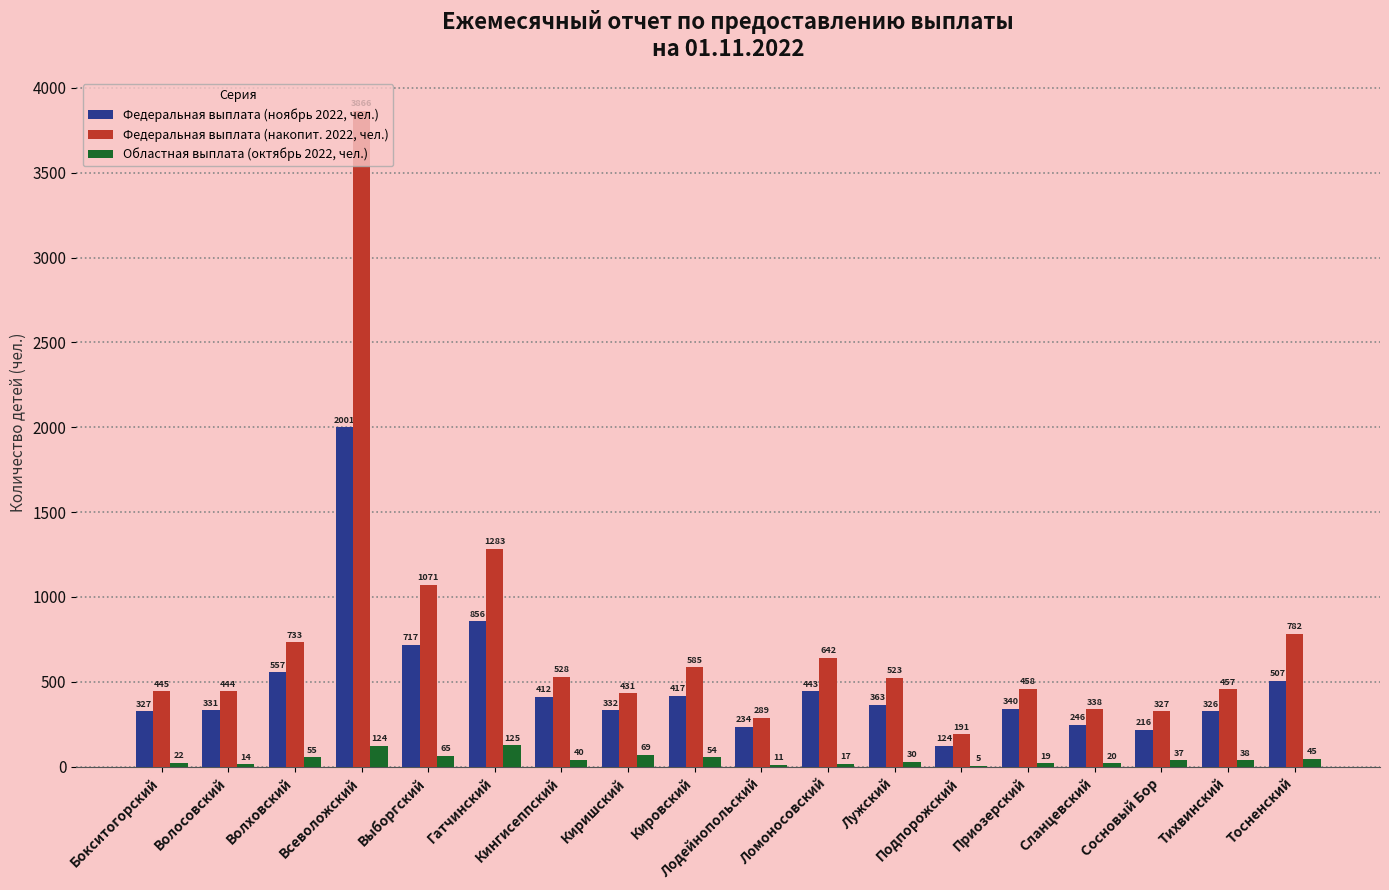

What is the sum of all Областная выплата (октябрь 2022, чел.) values?

790